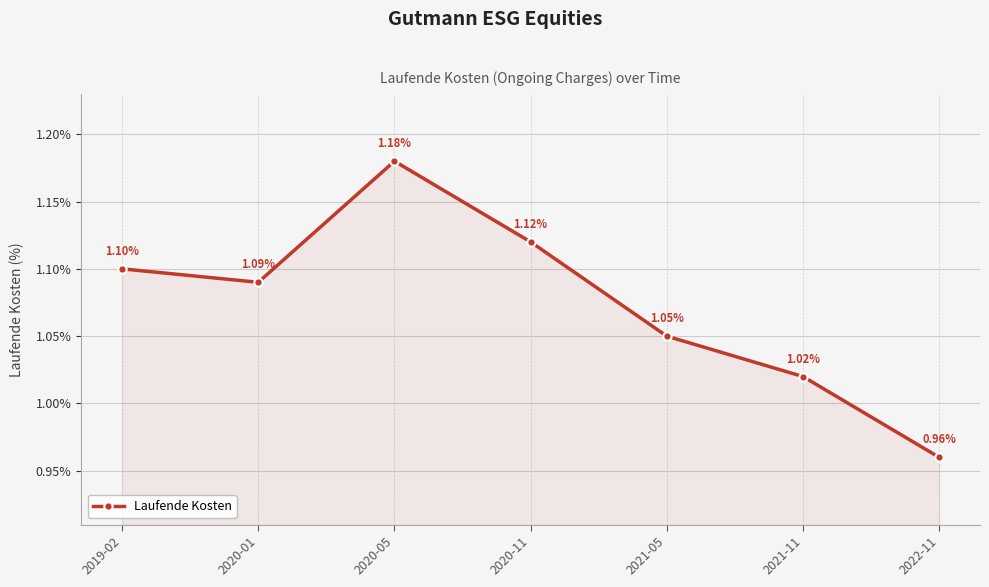

Rank the categories by value from highest to lowest.

2020-05, 2020-11, 2019-02, 2020-01, 2021-05, 2021-11, 2022-11